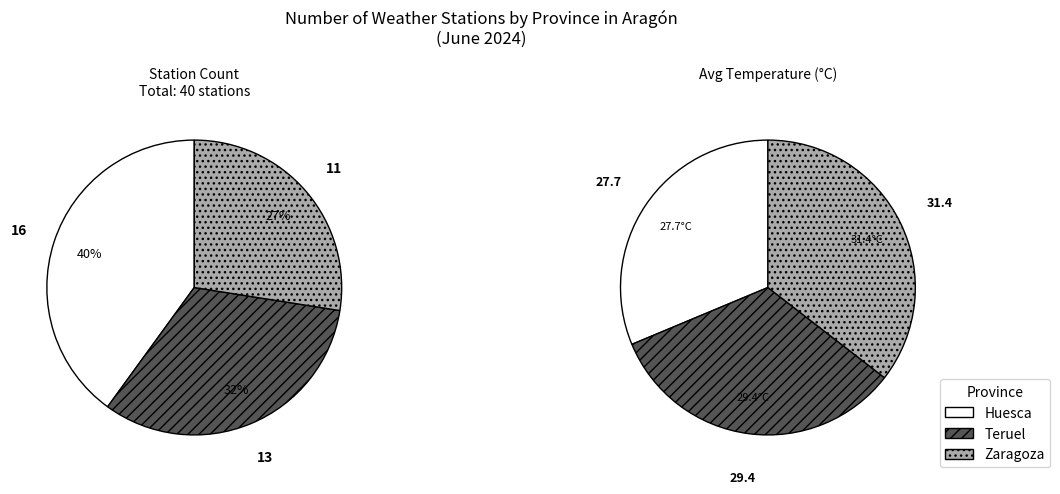

To the nearest percent, what is the combined percentage of Teruel and Huesca?

72%